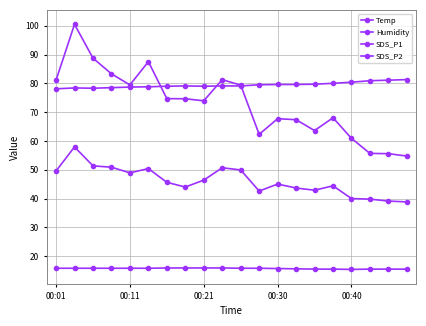

Reading right to left, extract all data points from this chart.

Temp: 15.5	15.5	15.5	15.4	15.5	15.5	15.6	15.7	15.8	15.8	15.9	15.9	15.9	15.9	15.8	15.8	15.8	15.8	15.8	15.8
Humidity: 81.3	81.1	80.9	80.4	80.0	79.7	79.6	79.6	79.5	79.1	79.1	79.0	79.1	79.0	78.8	78.7	78.5	78.3	78.4	78.1
SDS_P1: 54.8	55.6	55.7	60.9	68.0	63.6	67.4	67.7	62.3	79.4	81.3	74.0	74.6	74.7	87.5	79.5	83.3	88.8	100.5	81.1
SDS_P2: 38.8	39.1	39.8	40.0	44.4	42.9	43.6	45.0	42.6	49.9	50.7	46.4	44.0	45.6	50.4	48.9	50.9	51.4	57.9	49.6